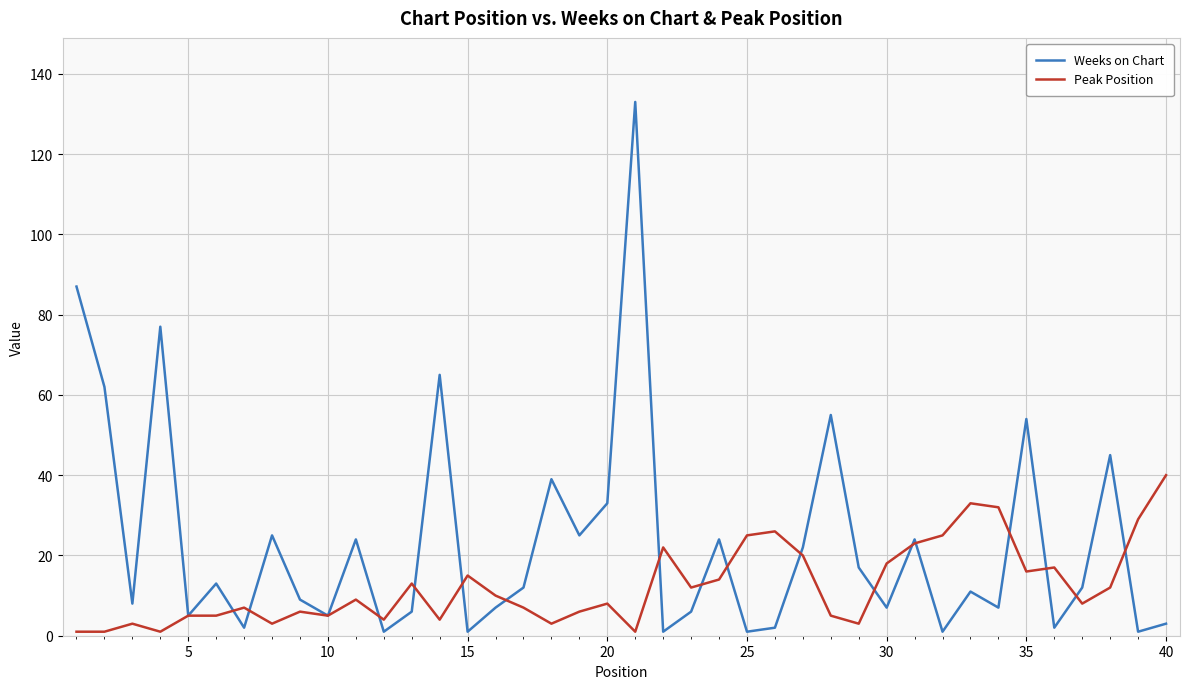

Which series has the largest total across all categories?

Weeks on Chart